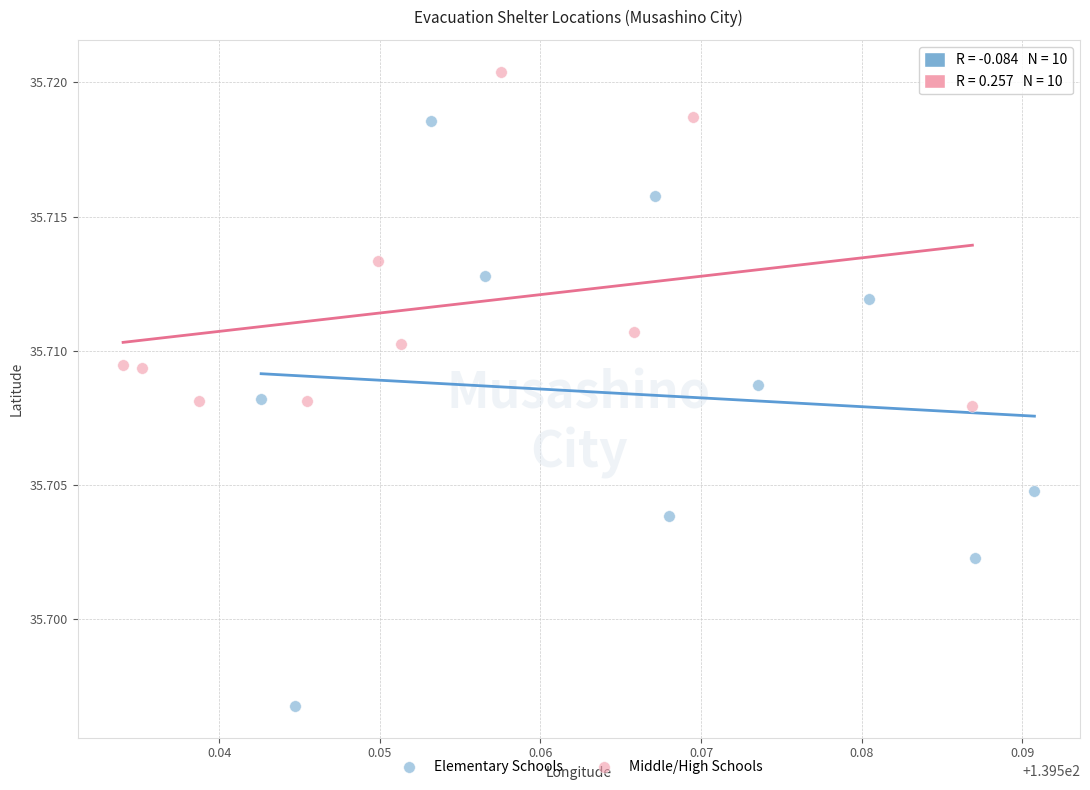

Which series reaches the maximum Y coordinate?

Middle/High Schools